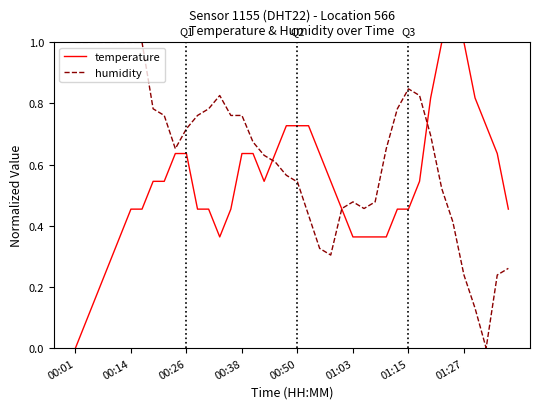

Count the number of categories in the chart.

40